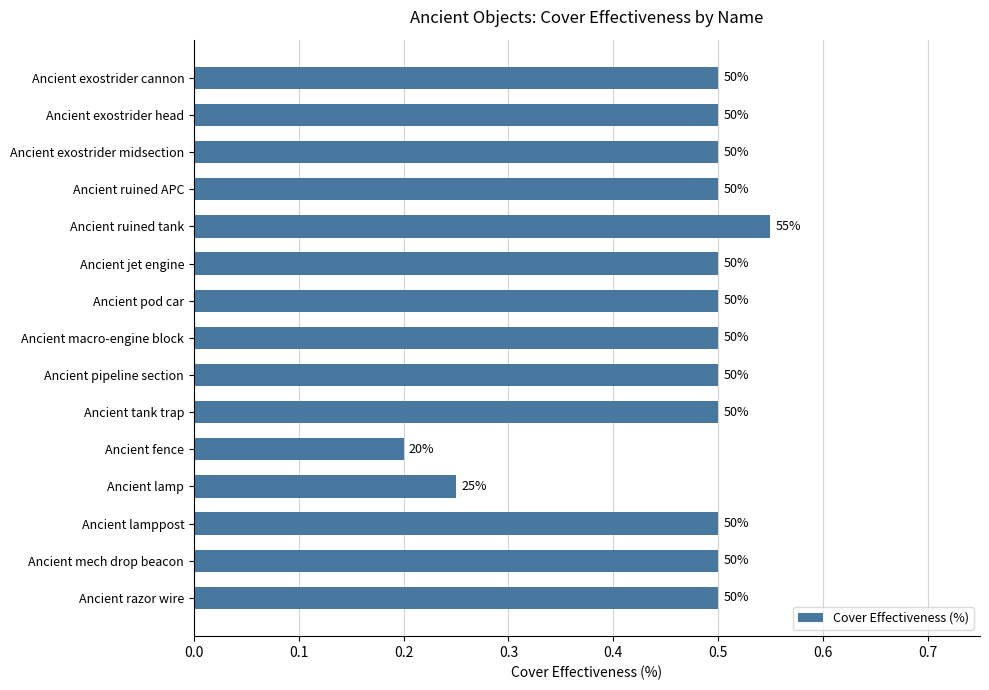

Does the chart contain any negative values?

No